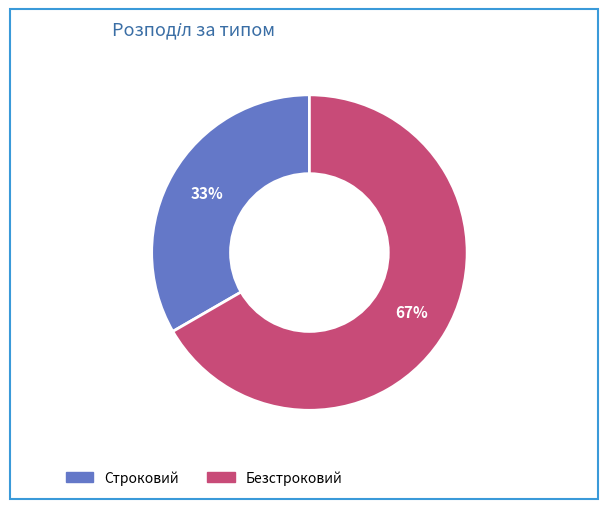

Which slice is the smallest?

Строковий